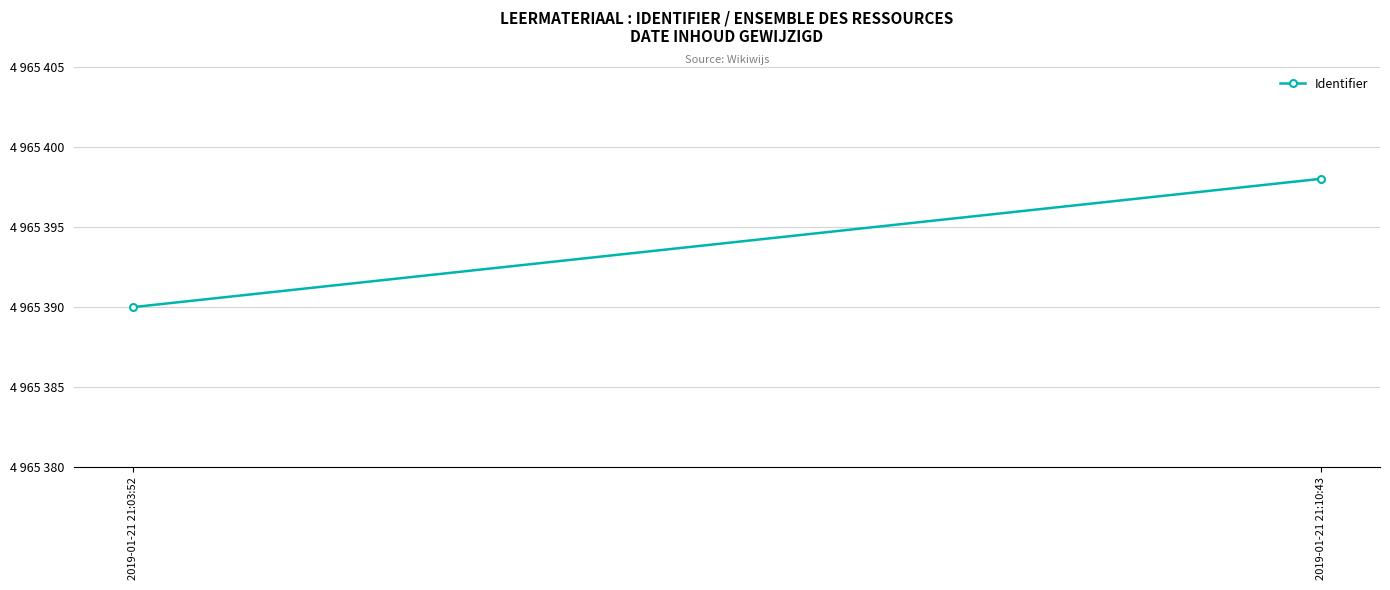

What is the change in value from 2019-01-21 21:03:52 to 2019-01-21 21:10:43?

+8